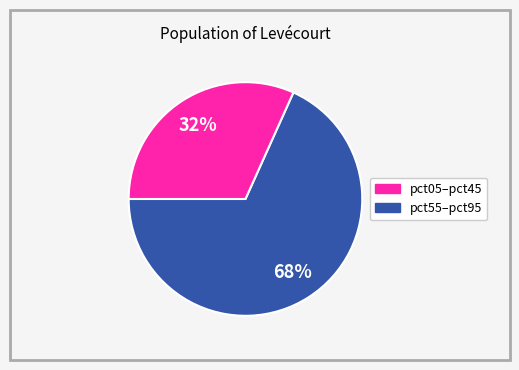

To the nearest percent, what is the average slice percentage?

50%